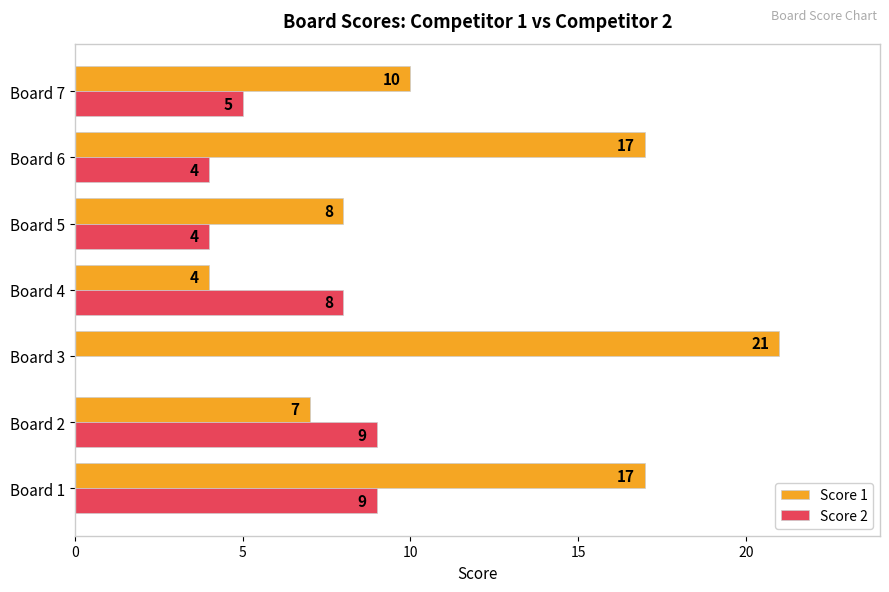

Between Board 1 and Board 7, which series saw the biggest shift?

Score 1